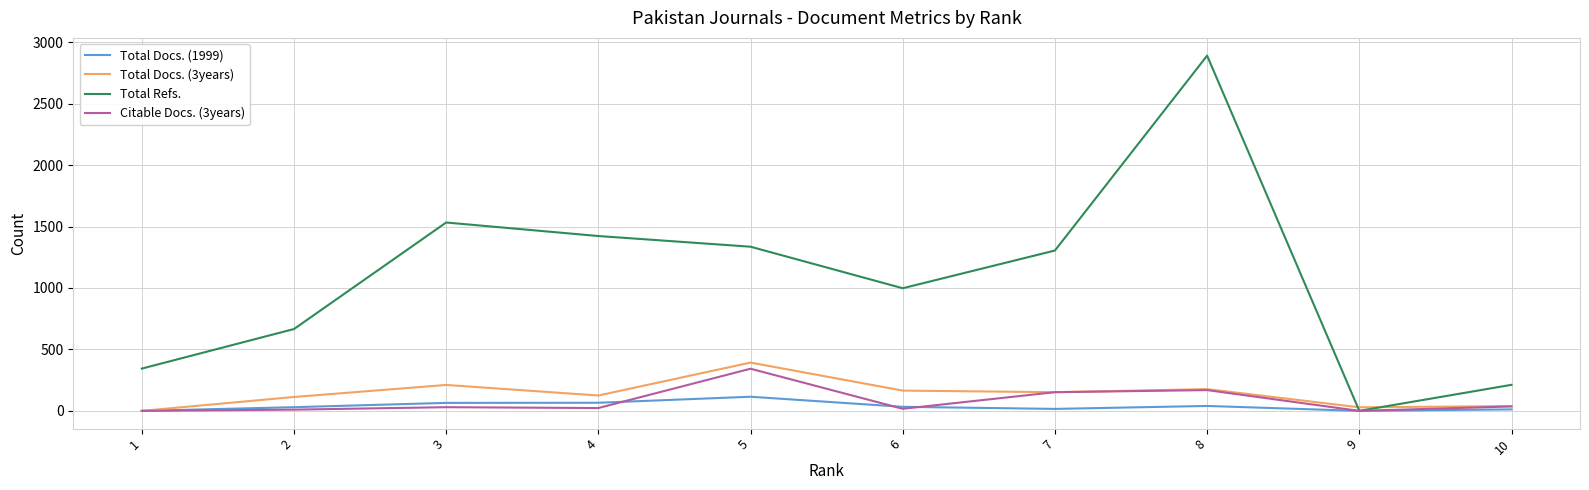

The value of Total Docs. (3years) at 9 is 29. True or false?

True